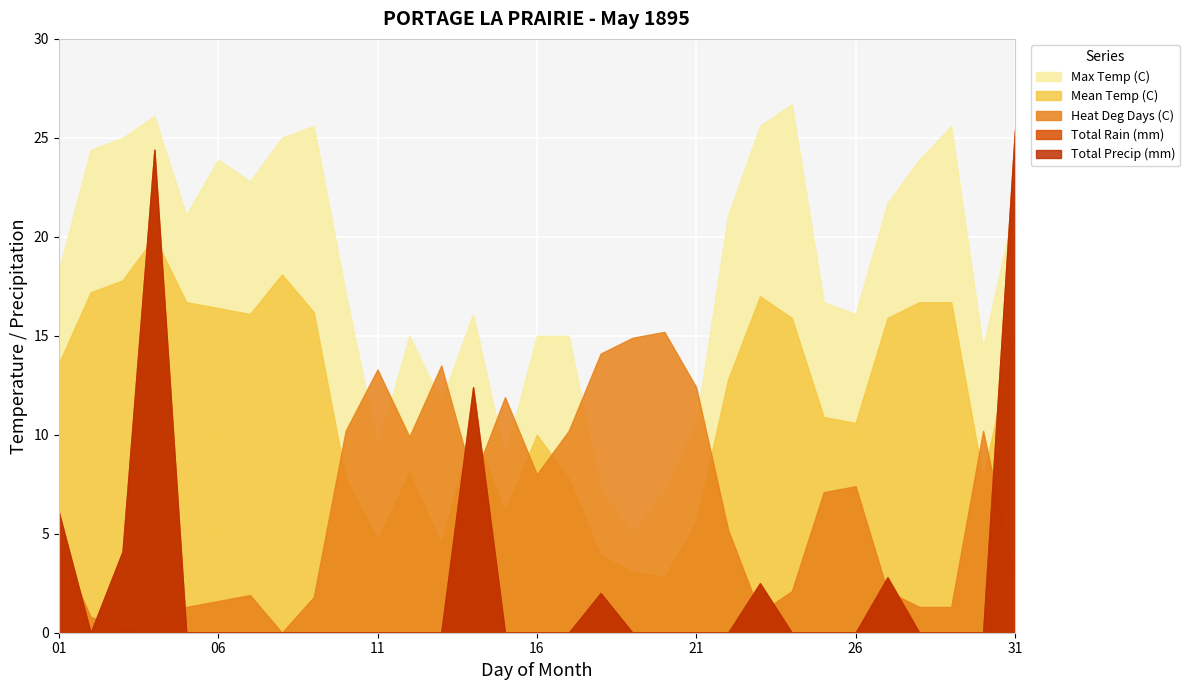

At which category does the chart reach its peak across all series?

24